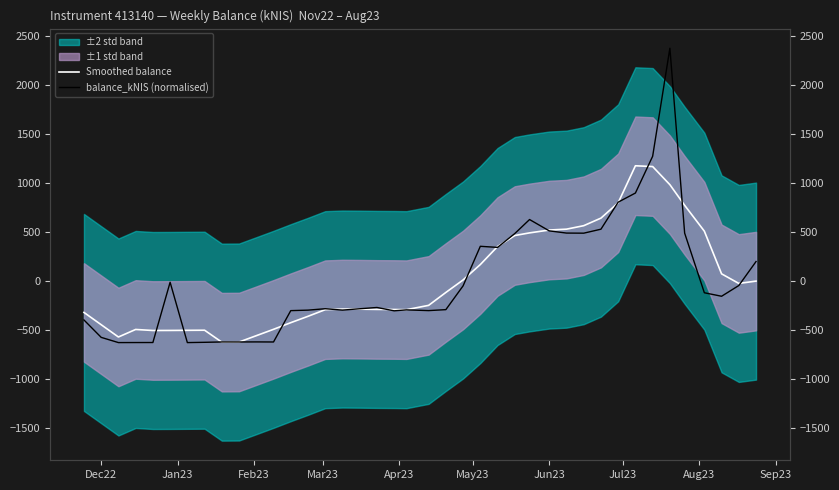

Reading right to left, what are all the values shown in this chart?

Smoothed balance: 0.1	-23.6	74.1	508.9	772.4	982.8	1167.5	1175.5	798.5	642.0	564.9	529.4	520.5	491.6	464.6	352.5	168.8	11.7	-115.6	-247.1	-291.2	-289.4	-288.4	-286.0	-284.6	-291.0	-358.8	-423.6	-491.4	-556.2	-620.8	-622.0	-500.4	-501.5	-502.7	-503.3	-492.7	-569.6	-444.4	-319.2
balance_kNIS (normalised): 199.7	-44.9	-154.3	-118.7	488.9	2373.5	1272.3	897.8	804.8	529.2	488.6	489.7	512.1	627.6	484.7	343.7	354.8	-48.5	-290.7	-300.6	-293.0	-302.8	-268.7	-281.8	-295.5	-281.4	-295.8	-300.8	-620.4	-619.6	-620.2	-620.1	-623.7	-626.5	-11.7	-625.8	-626.1	-626.5	-573.4	-396.0